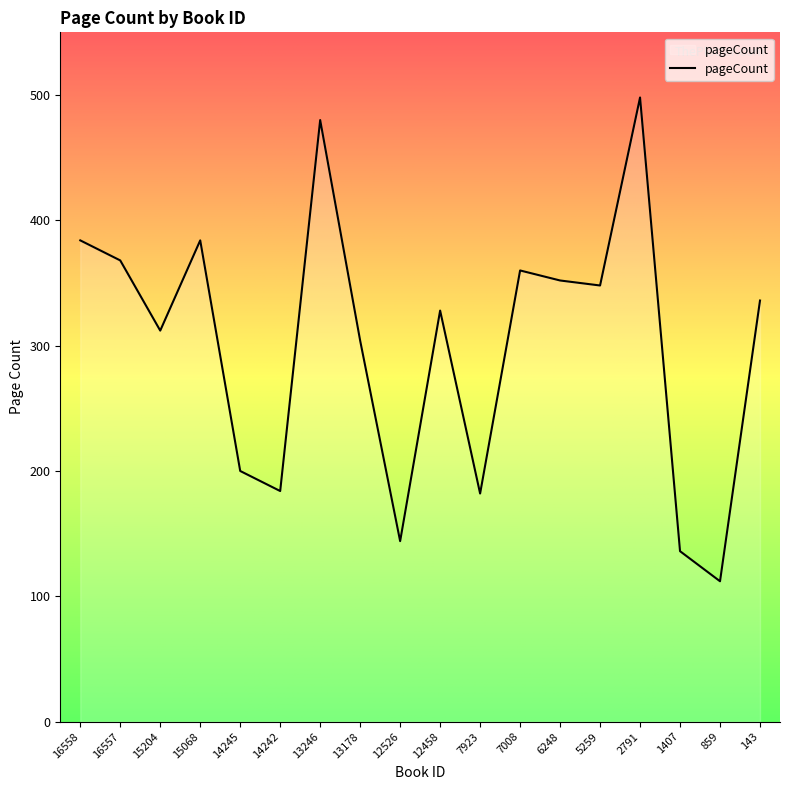

Between 143 and 13246, which is larger?

13246